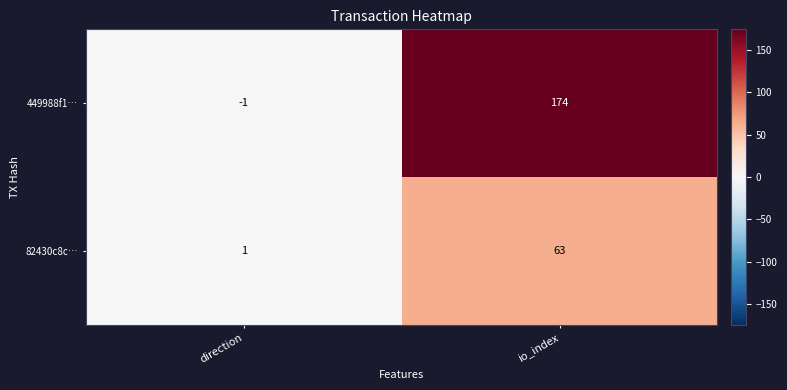

What is the total value across all series at io_index?

237